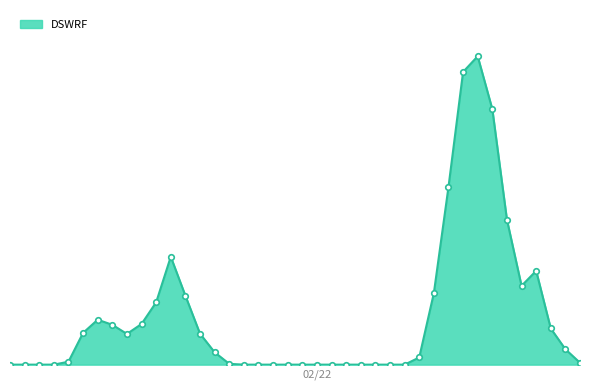

Does the chart display data point markers on the line(s)?

No